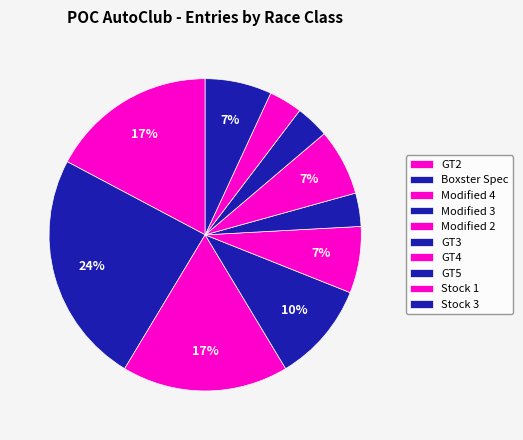

Count the number of slices in the pie.

10